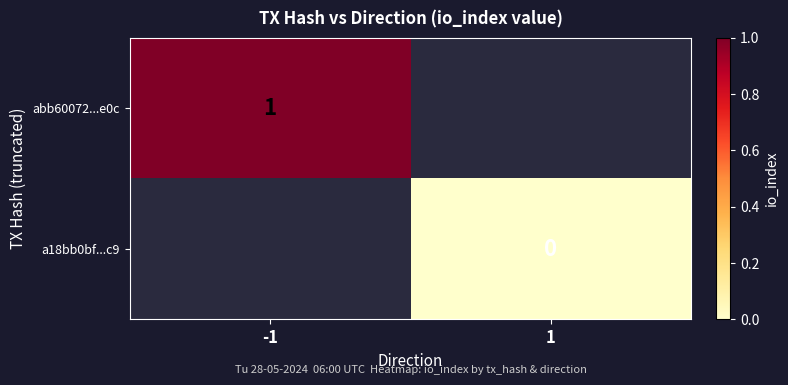

True or false: abb60072...e0c has a value of 0 at -1.

False